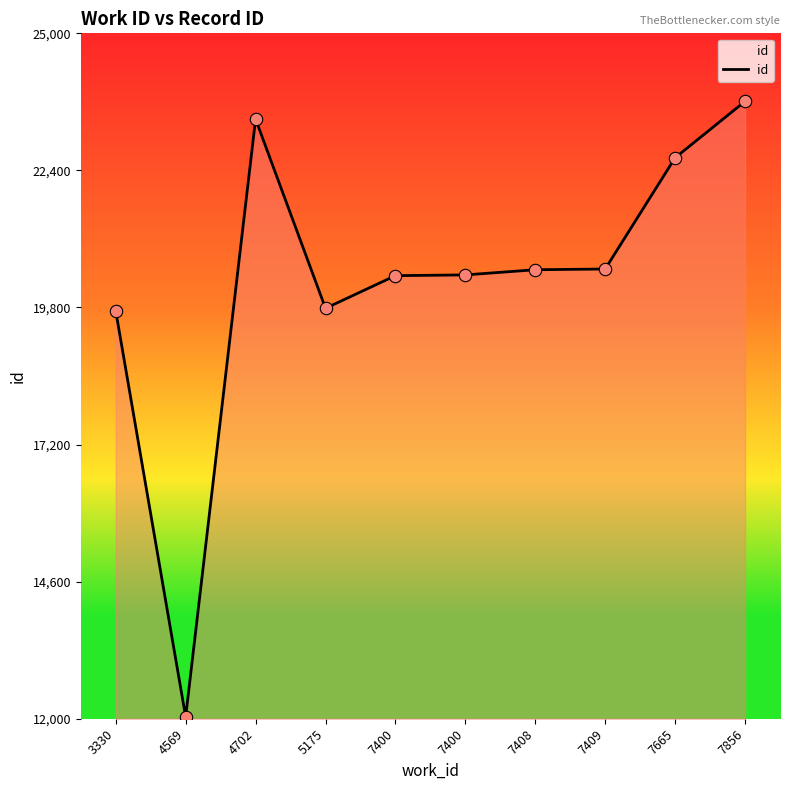

What is the change in value from 5175 to 7856?

+3925